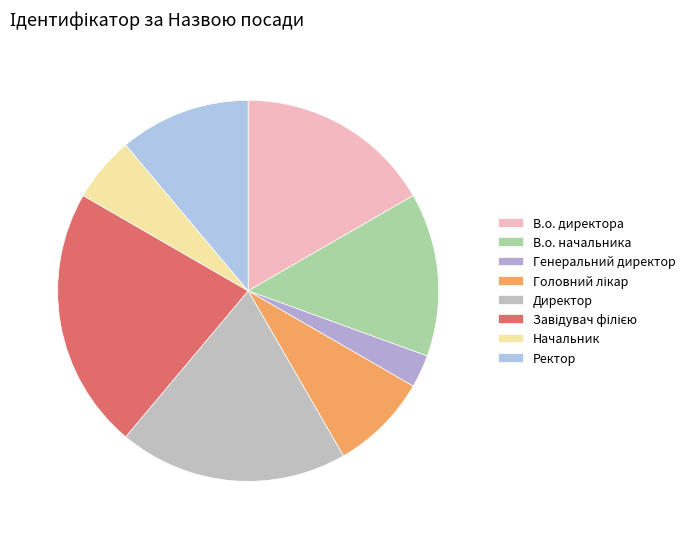

Which slice is the smallest?

Генеральний директор